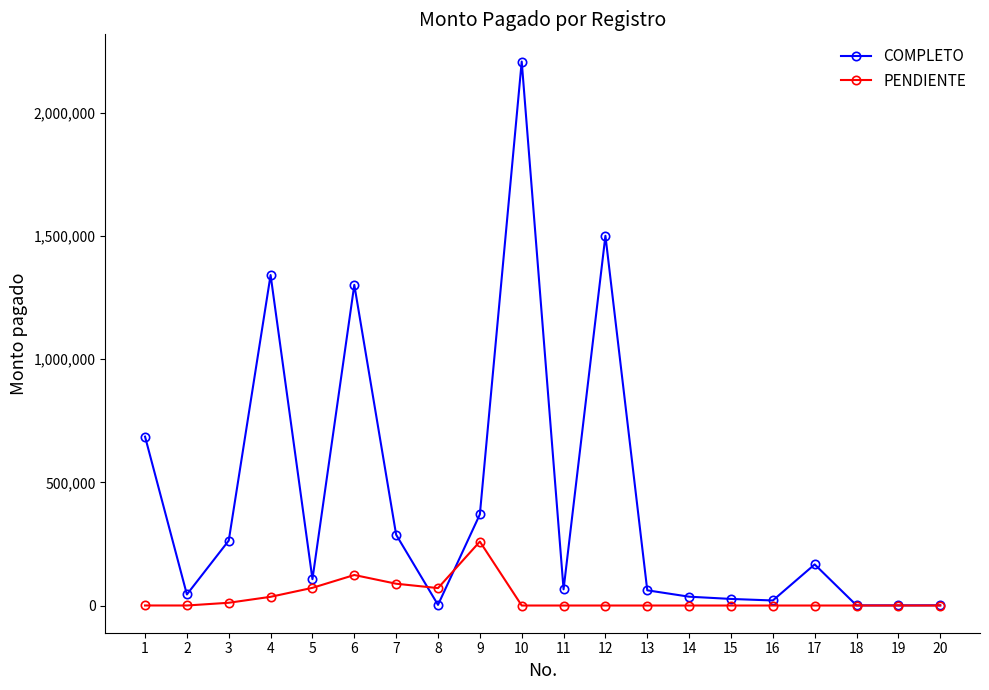

Where is the first local maximum for COMPLETO?

4